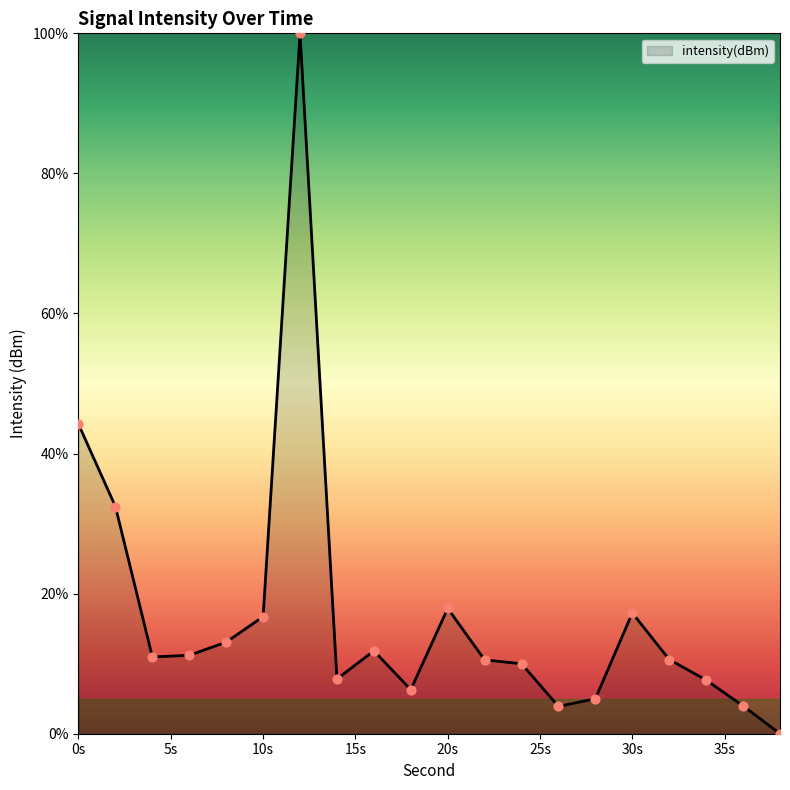

What is the greatest value displayed?

100.0